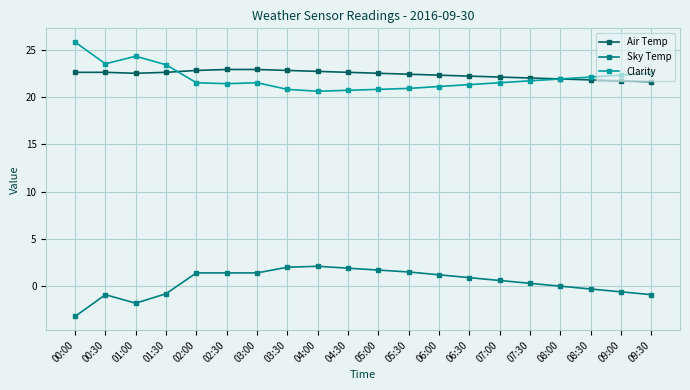

True or false: Air Temp and Sky Temp intersect in this chart.

False